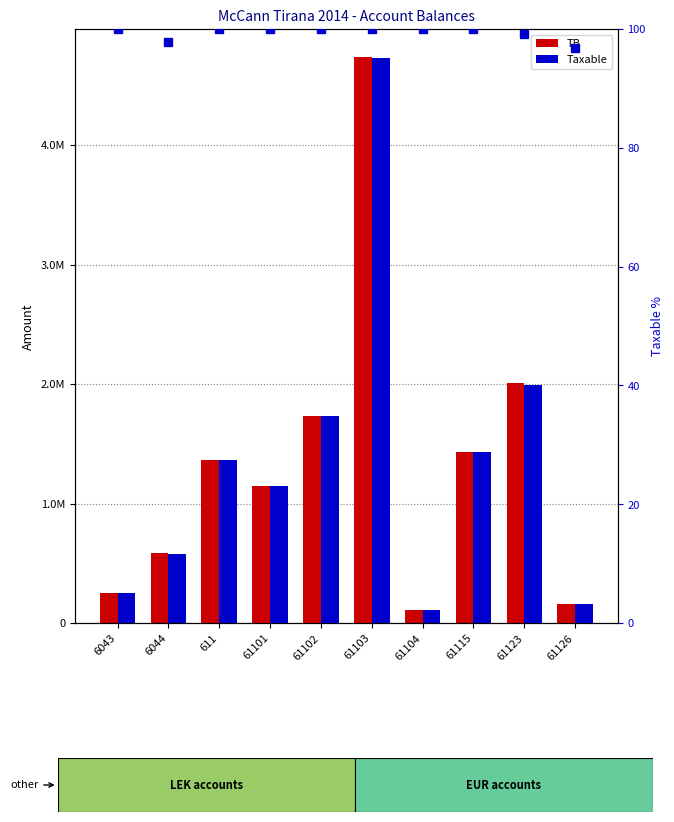

Rank the series by their maximum value, from lowest to highest.

Taxable %, Taxable, TB